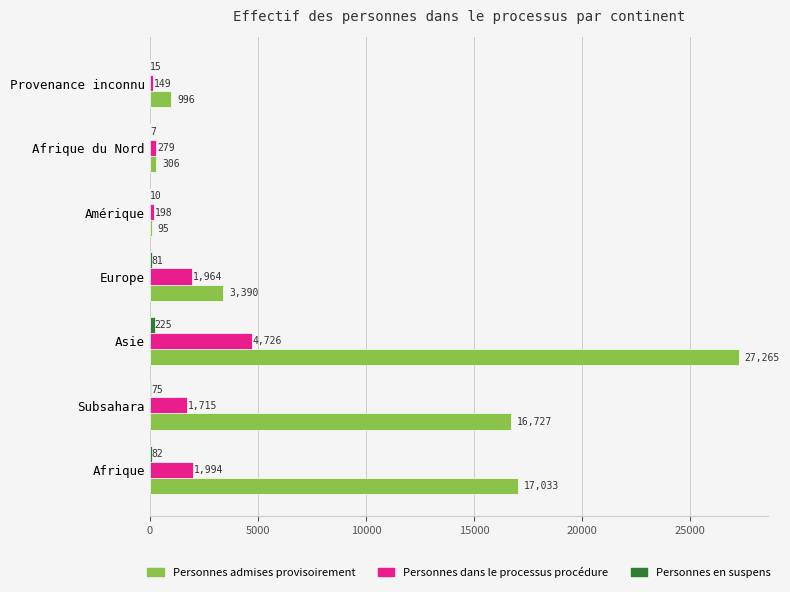

What is the total value across all series at Provenance inconnu?

1160